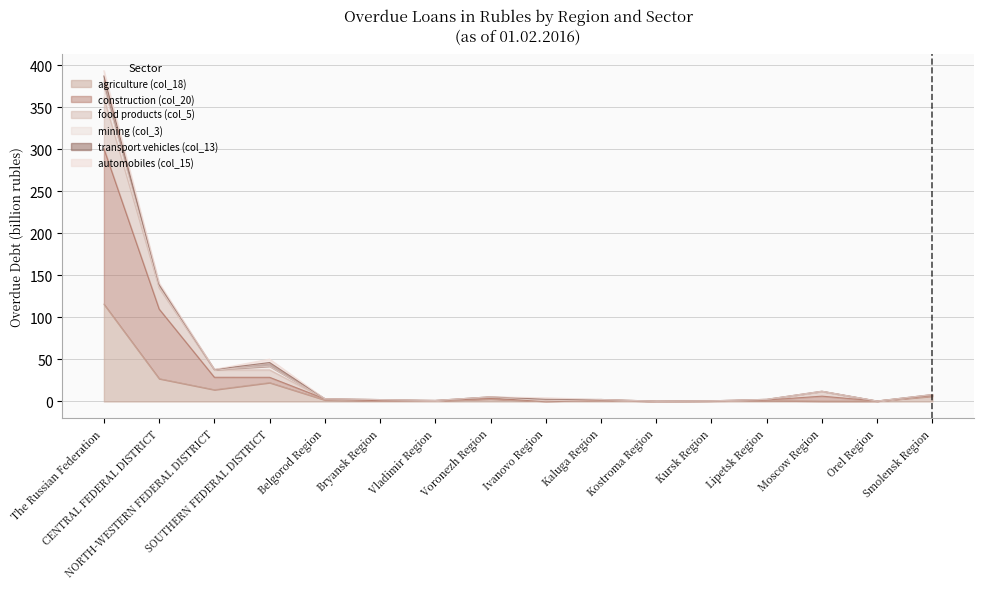

What is the maximum value for agriculture (col_18)?

115.8